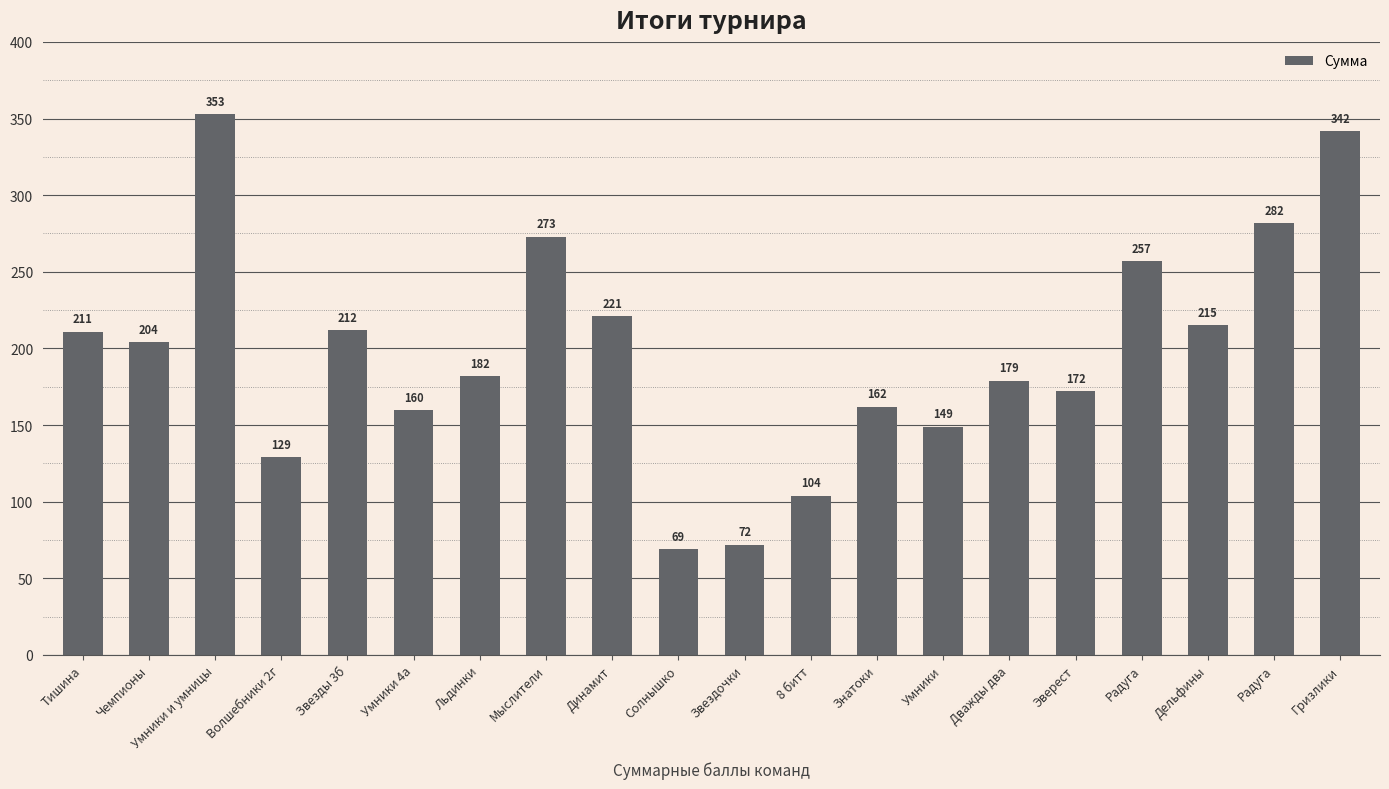

Which label corresponds to the largest value in the chart?

Умники и умницы